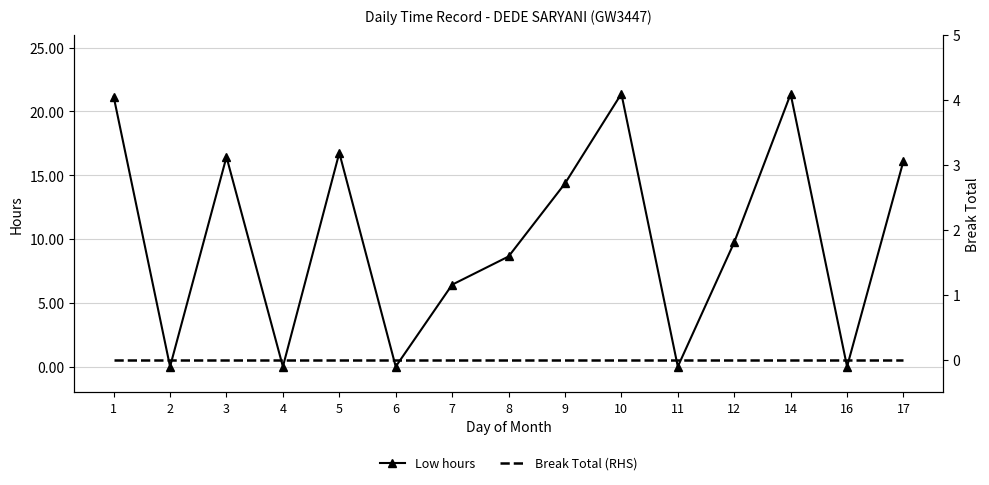

At which category is the sum across all series the highest?

10